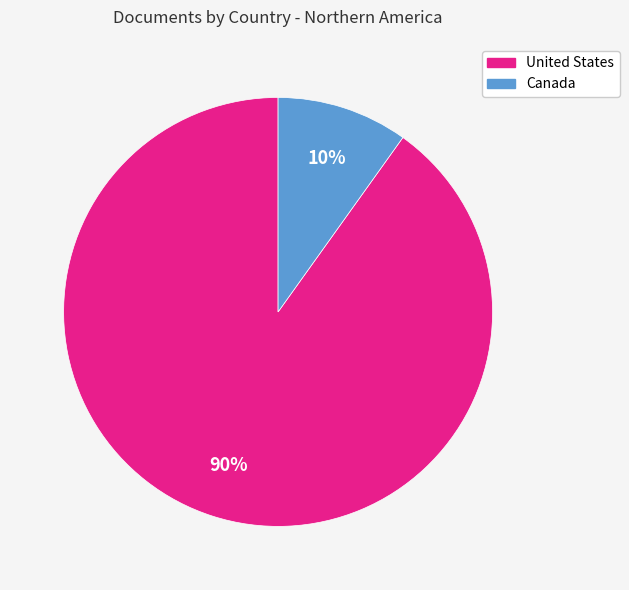

Between United States and Canada, which is larger?

United States